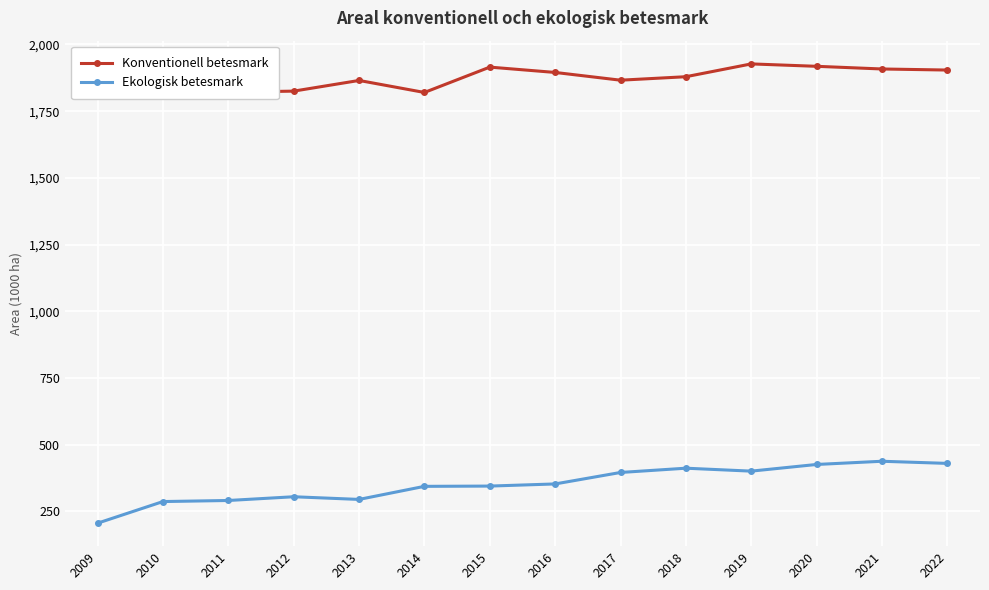

Is it true that Konventionell betesmark equals 1205 at 2020?

False